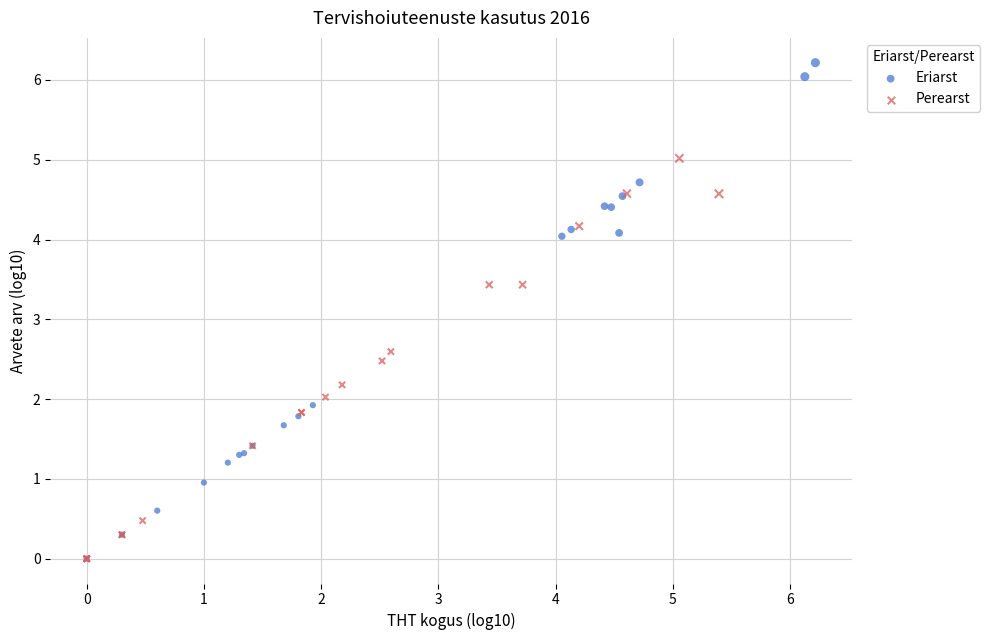

Which series has the largest Y range (max minus min)?

Eriarst